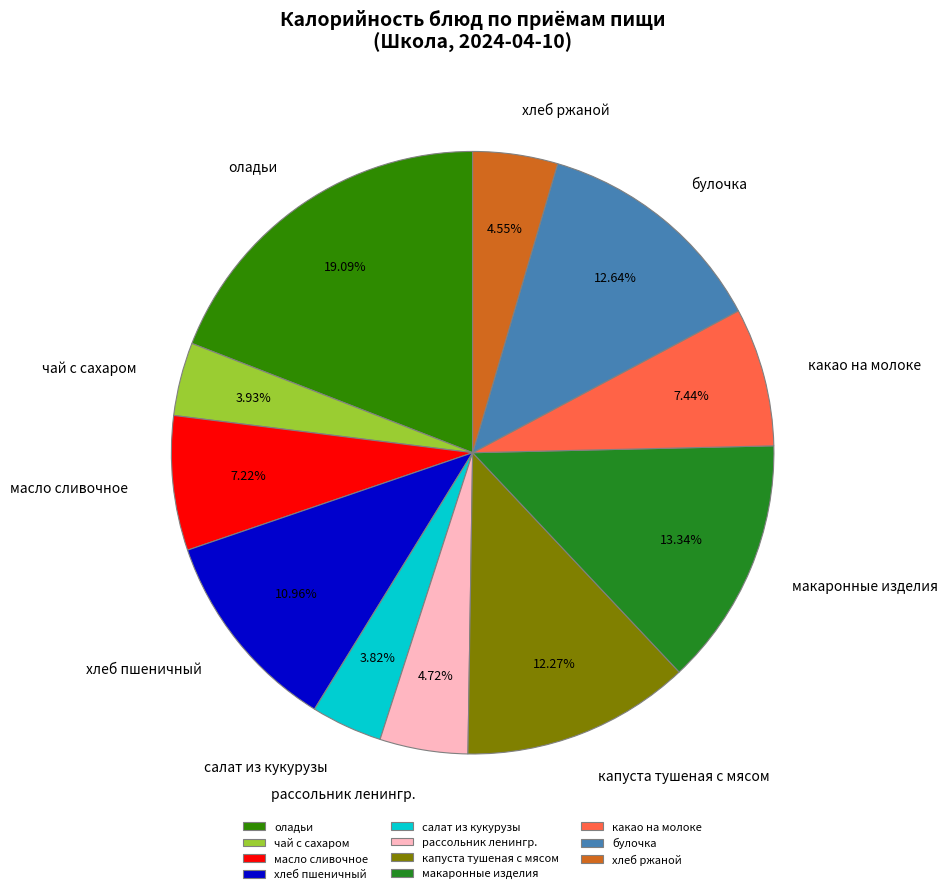

How much of the chart is everything except масло сливочное?

92.8%